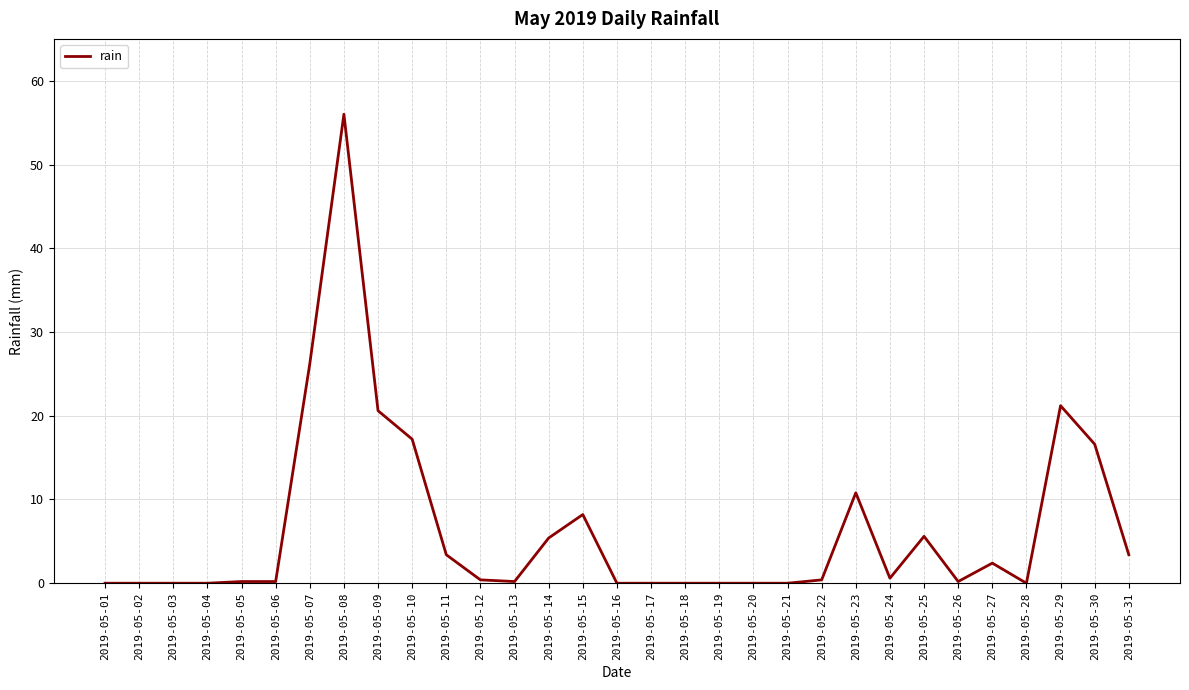

The chart shows a value of 0.0 at 2019-05-02. True or false?

True